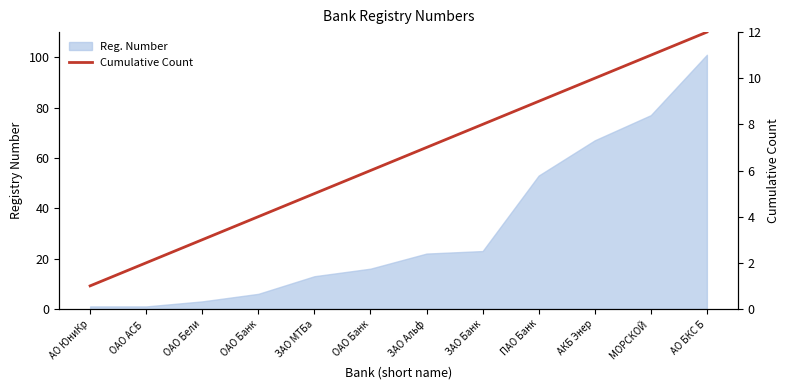

What is the difference between the maximum and minimum values?

11